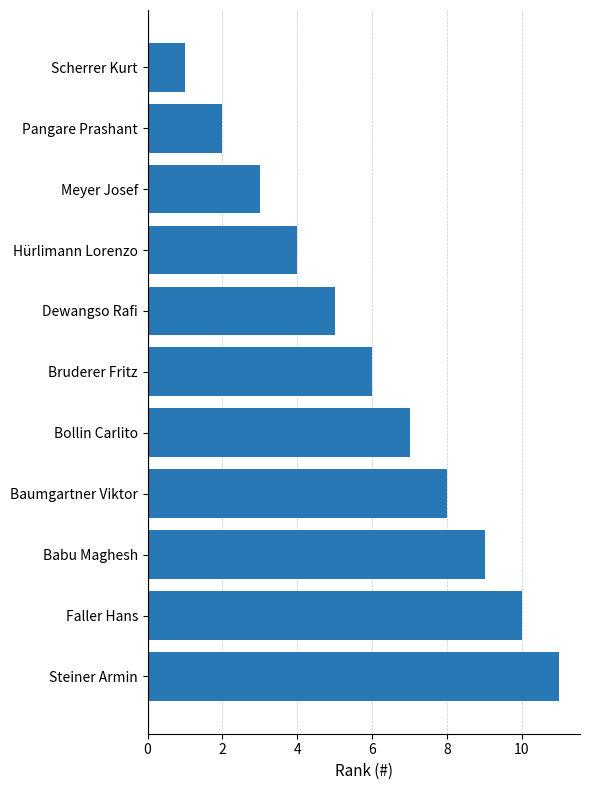

What position from the bottom is Hürlimann Lorenzo?

8